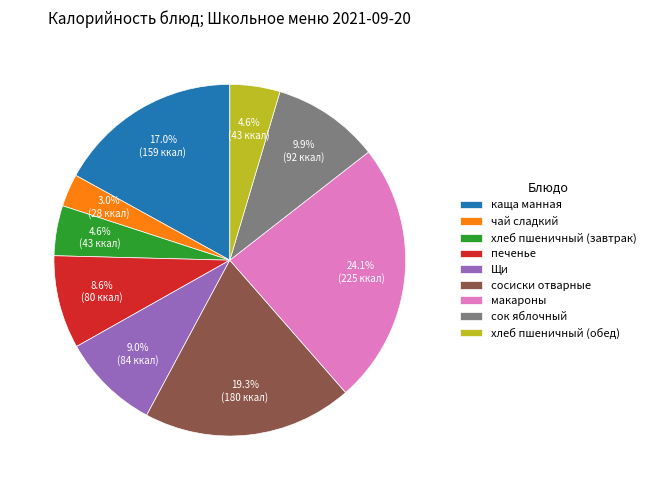

To the nearest percent, what is the difference between the largest and smallest slice percentages?

21%